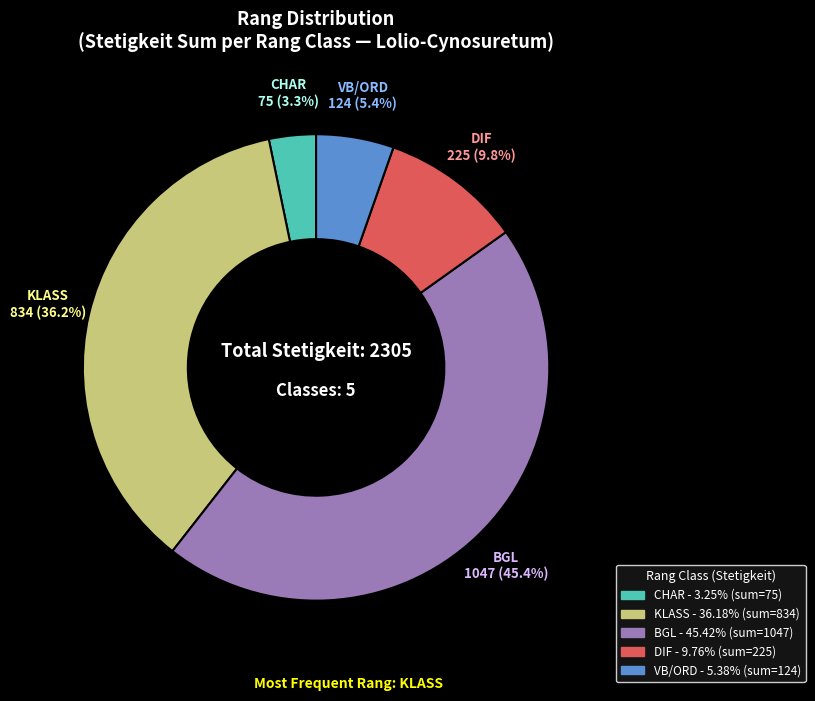

To the nearest percent, what is the combined percentage of KLASS and DIF?

46%